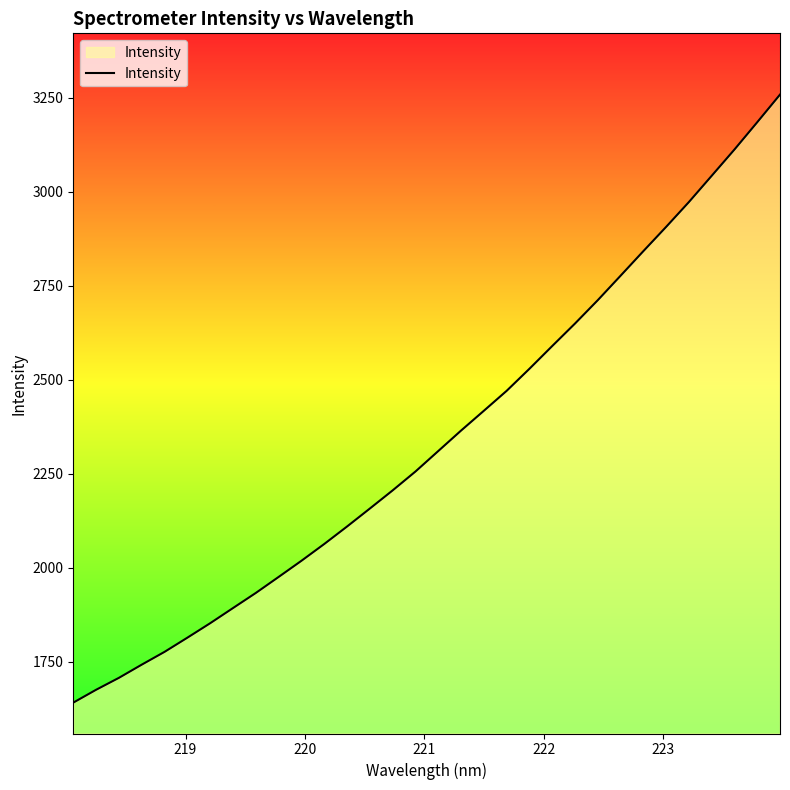

Count the number of values greater than 2310.

16